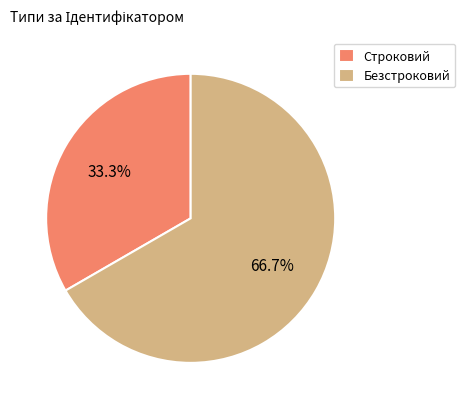

Which slice is the largest?

Безстроковий